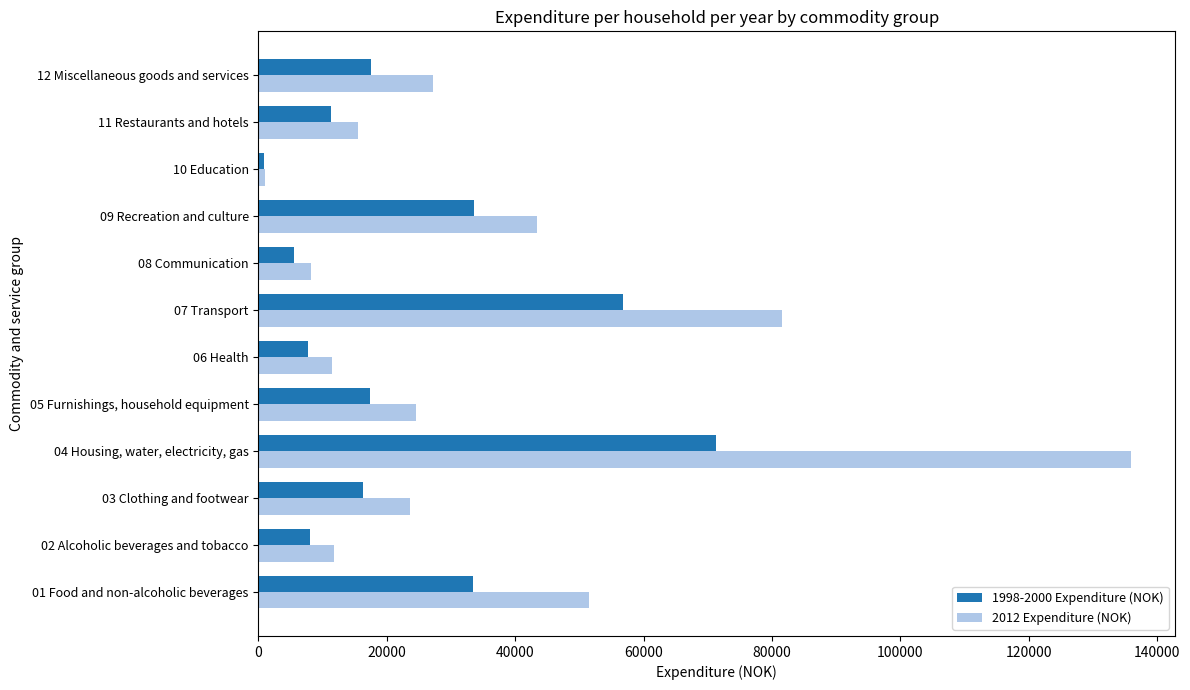

Count the number of data series in this chart.

2